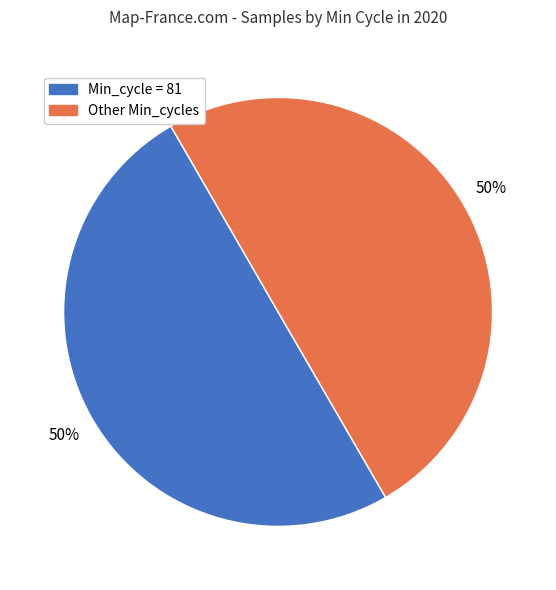

To the nearest percent, what is the average slice percentage?

50%